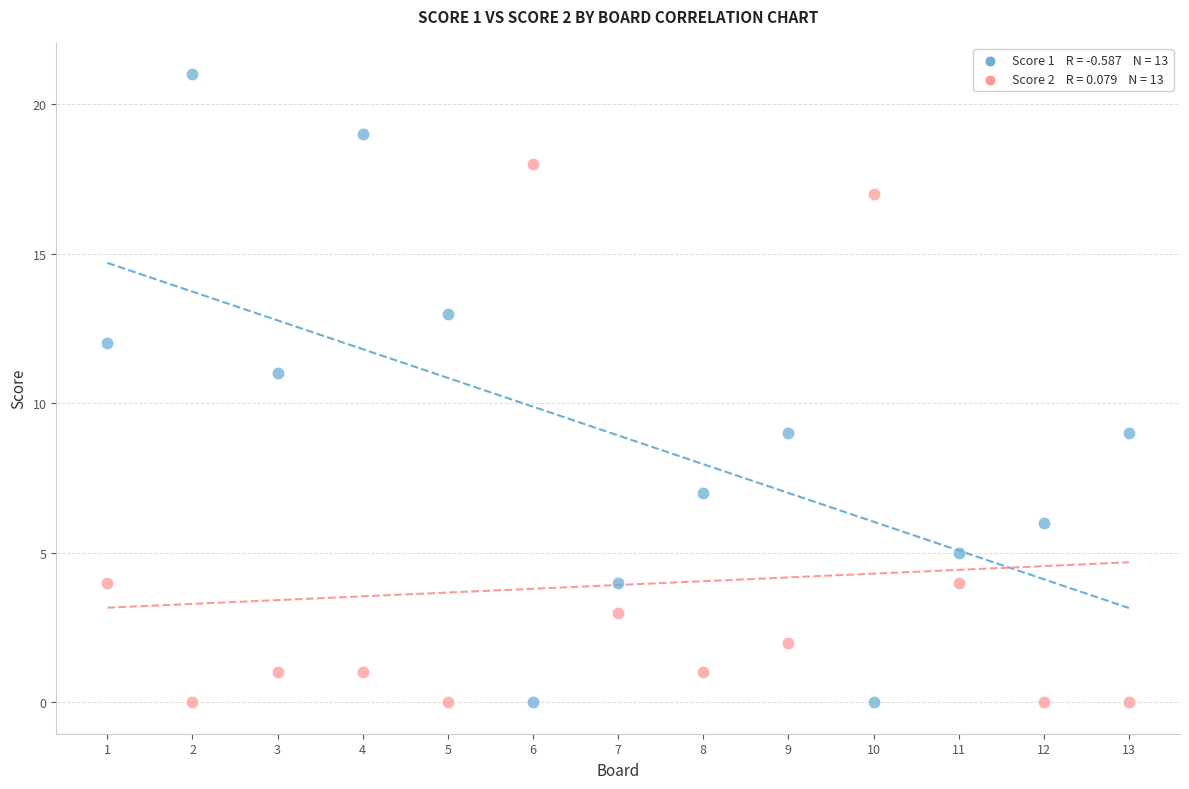

Across all data points, what is the range of Y values (max minus min)?

21